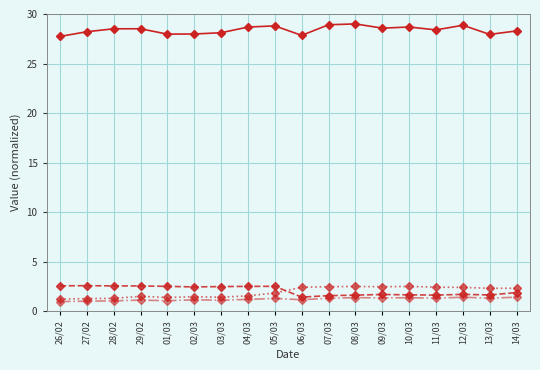

What is the label of the 16th point from the right?

28/02